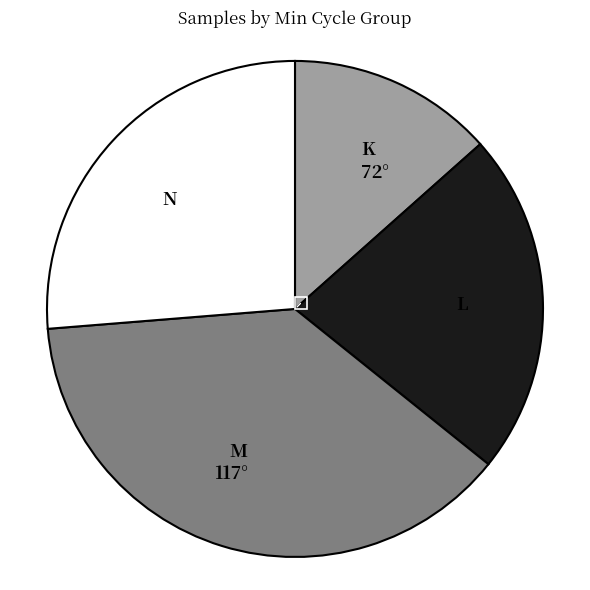

Count the number of slices in the pie.

4